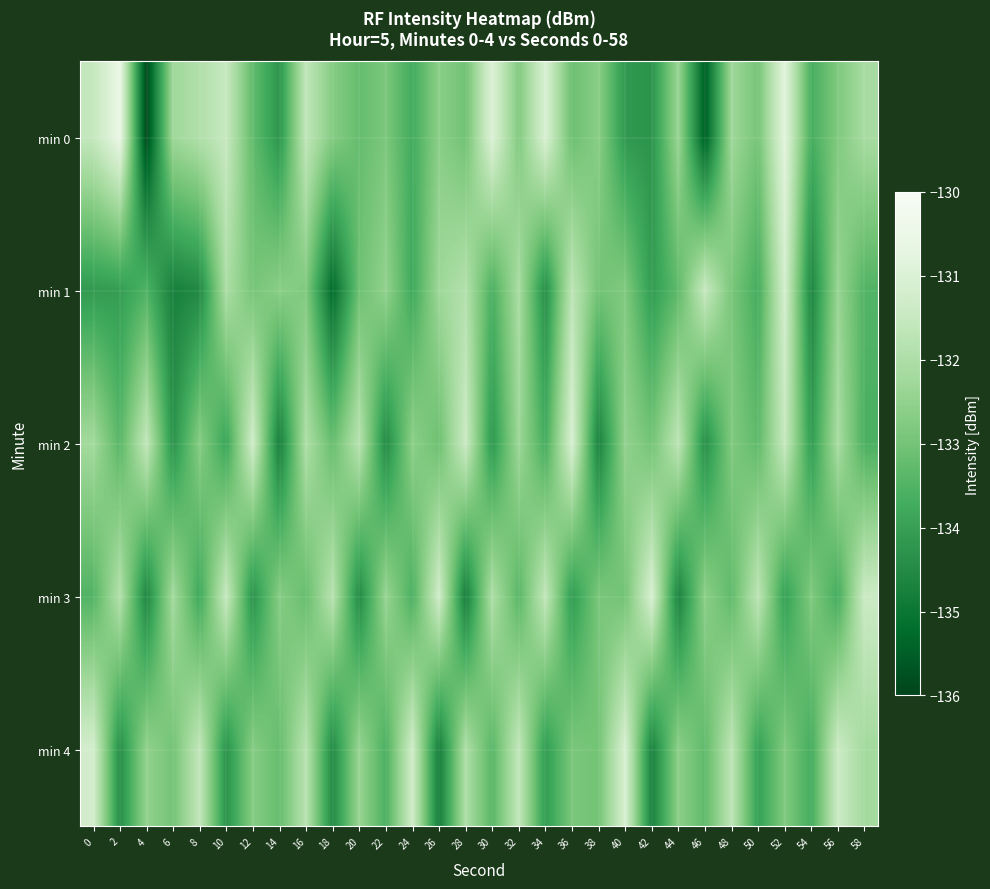

Rank the series by their maximum value, from lowest to highest.

min 1, min 2, min 3, min 4, min 0